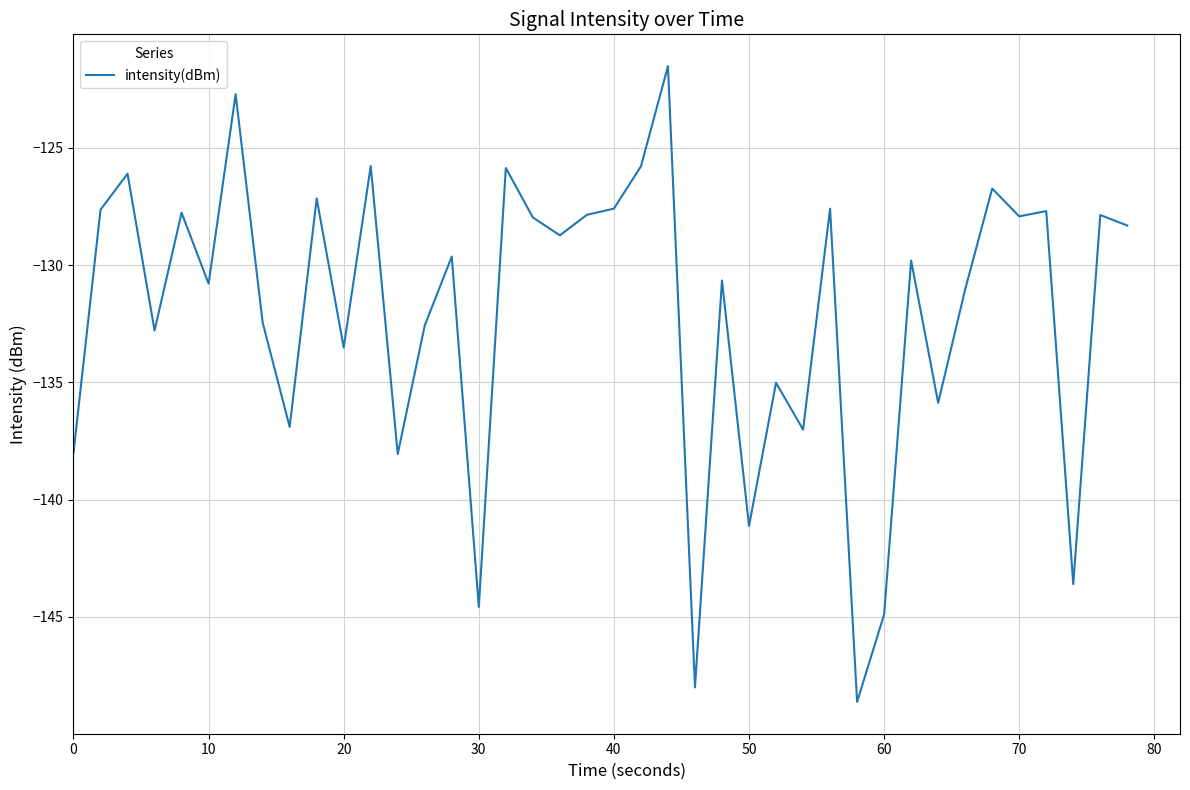

What is the sum of all values?

-5283.5